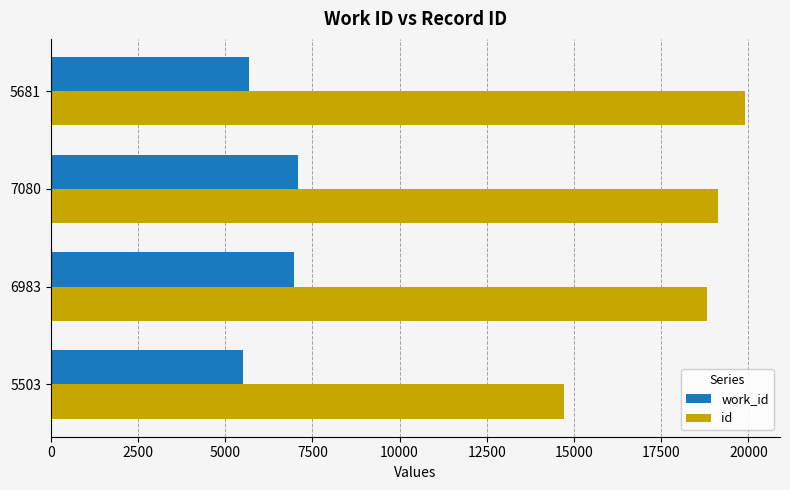

Where is work_id nearest to the value 6291?

5681